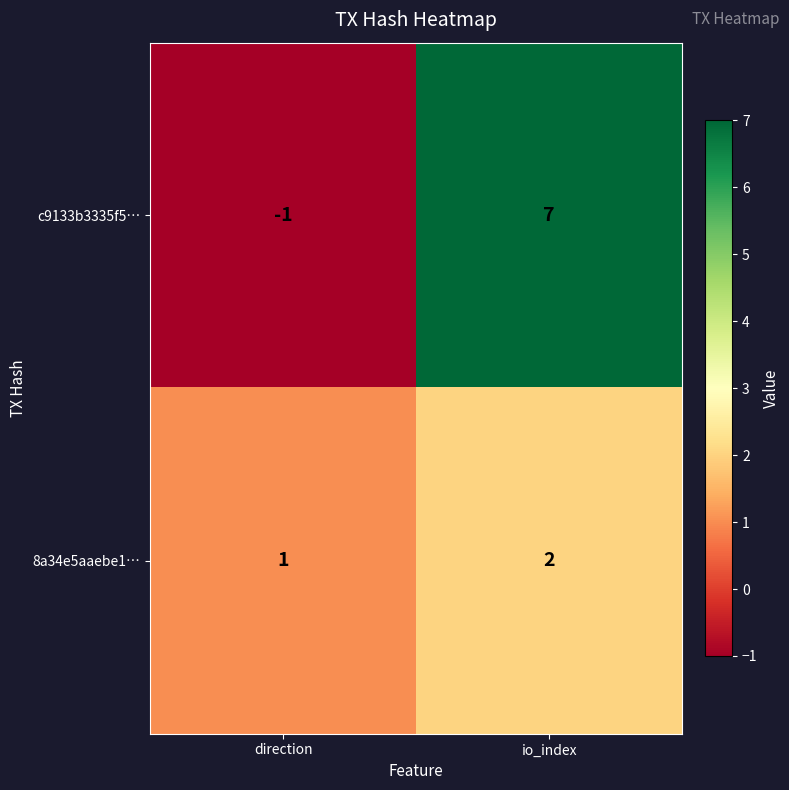

Where is c9133b3335f5… nearest to the value 3?

direction